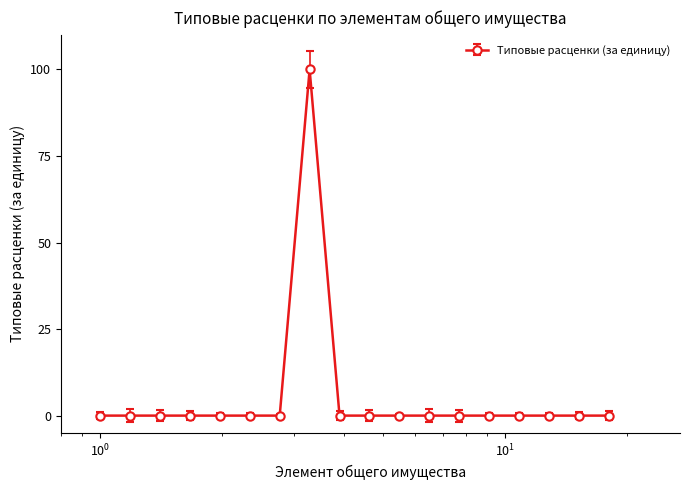

What is the average value?

6